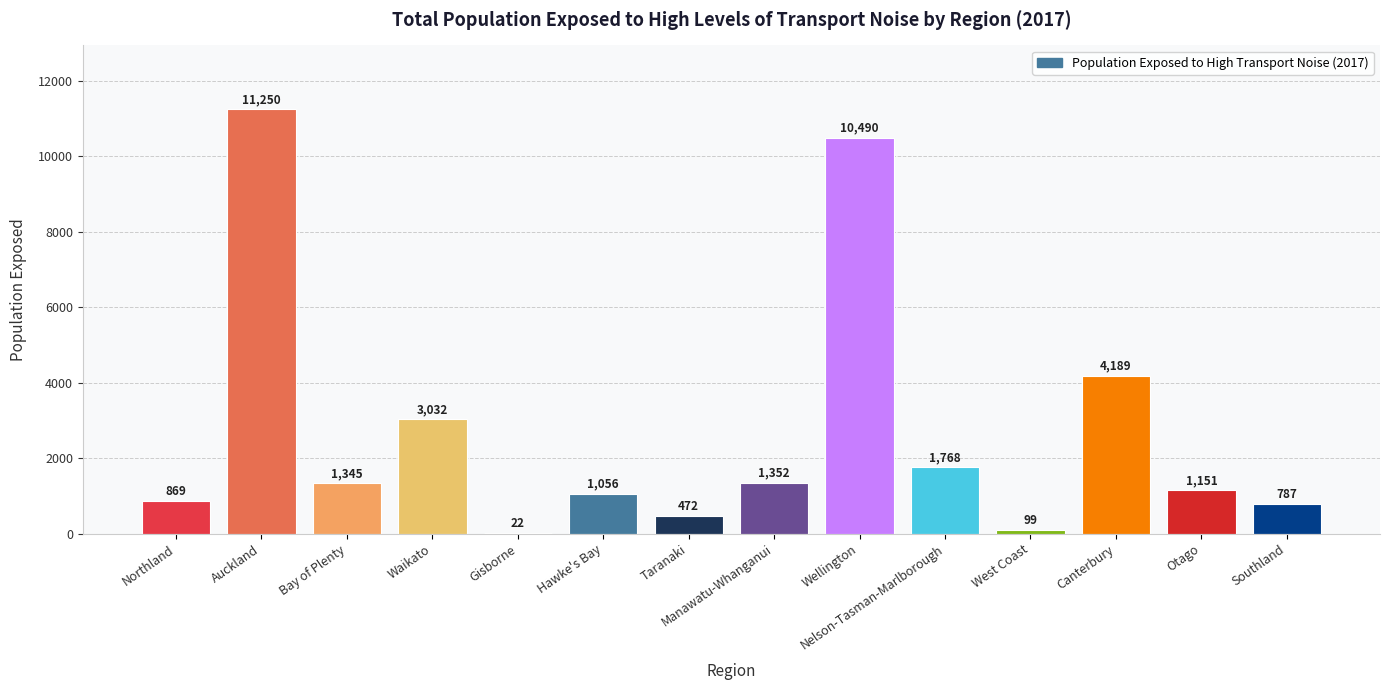

Which has a higher value, Taranaki or Nelson-Tasman-Marlborough?

Nelson-Tasman-Marlborough